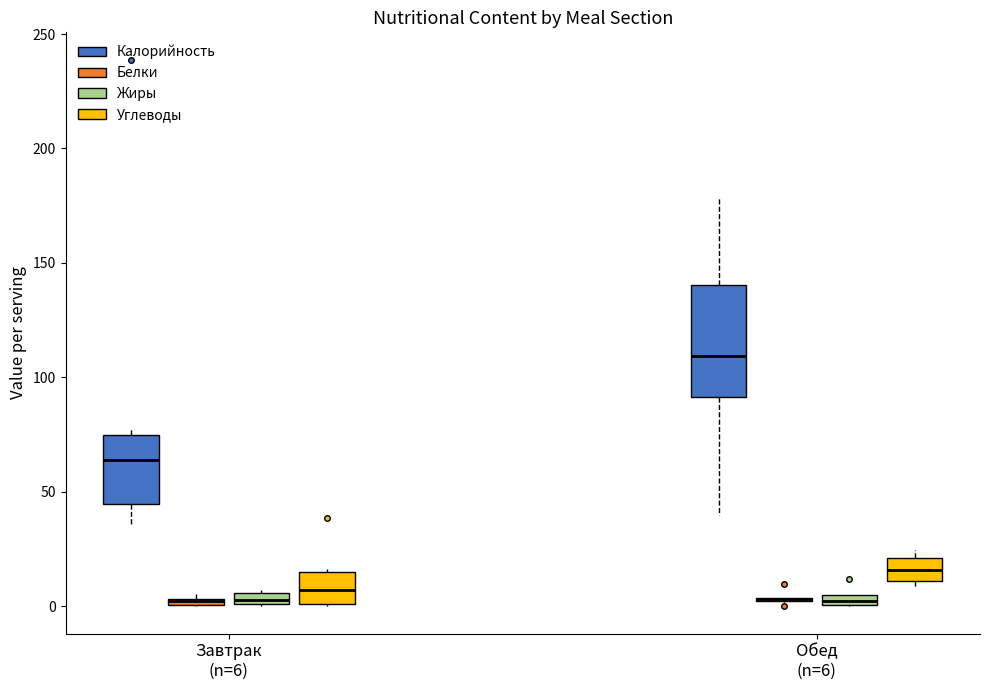

Which box is the tallest, from its lower edge to its upper edge?

Обед (n=6) (Калорийность)